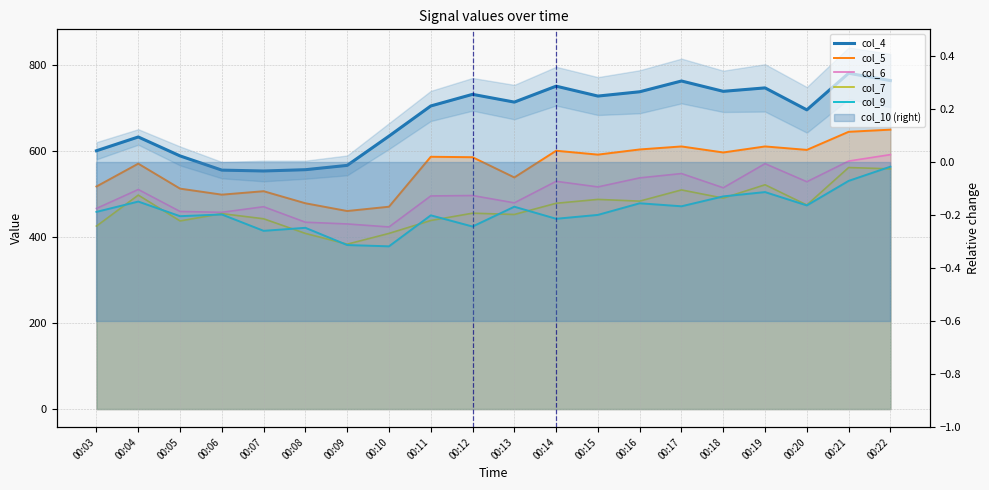

What is the difference between the maximum and minimum values in the col_4 series?

227